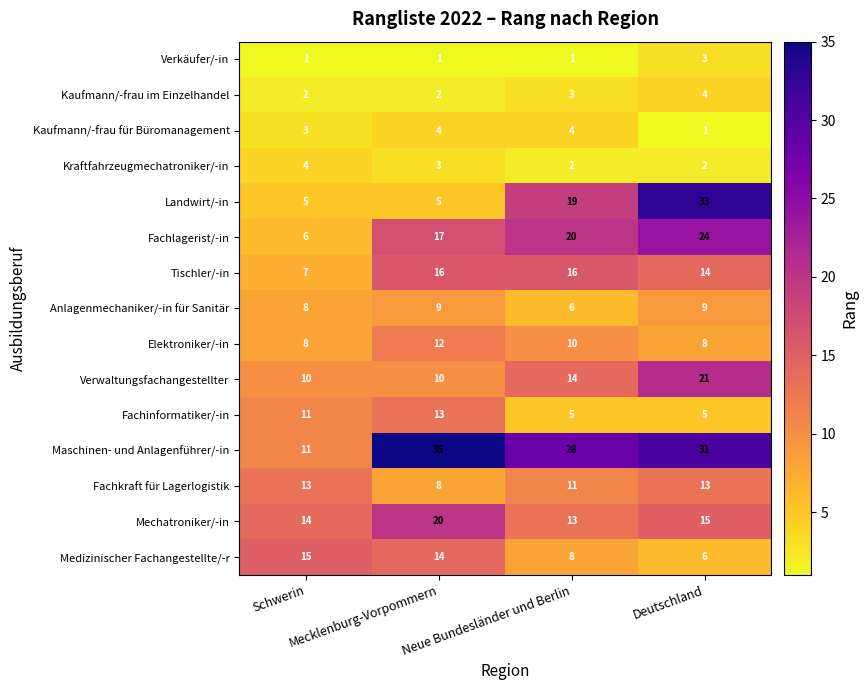

Which series has the widest spread of values?

Landwirt/-in